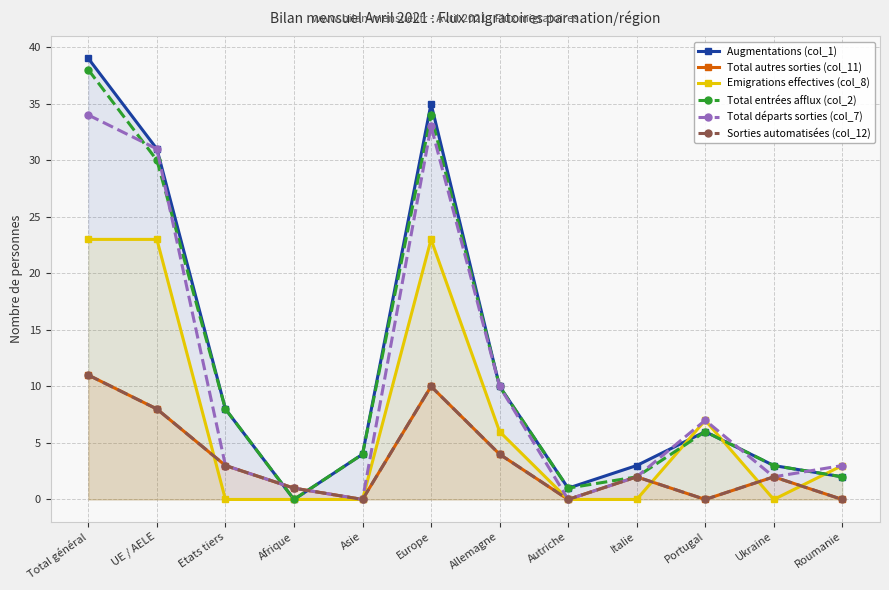

Where is the first local minimum for Total entrées afflux (col_2)?

Afrique